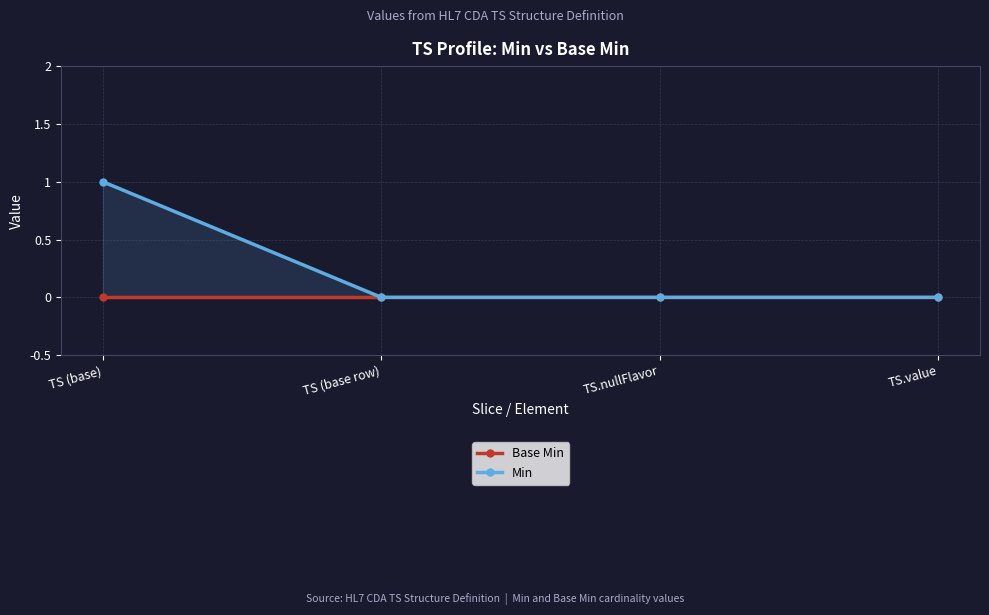

How many lines are shown in the chart?

2